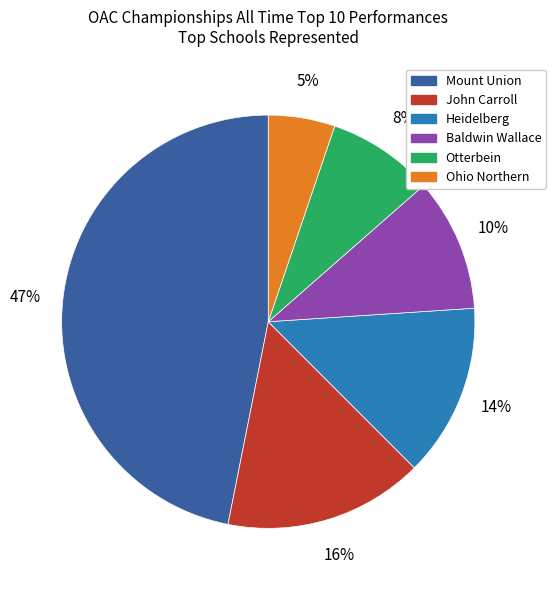

Is the sum of Mount Union and Ohio Northern greater than half?

Yes